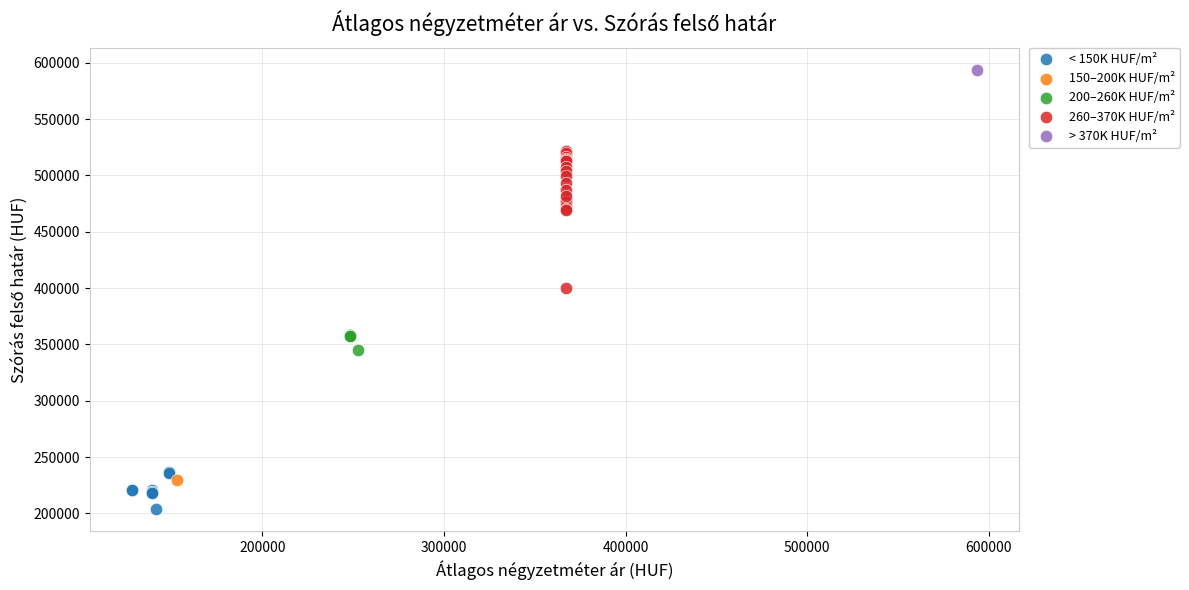

What are all the series names shown in the legend?

< 150K HUF/m², 150–200K HUF/m², 200–260K HUF/m², 260–370K HUF/m², > 370K HUF/m²